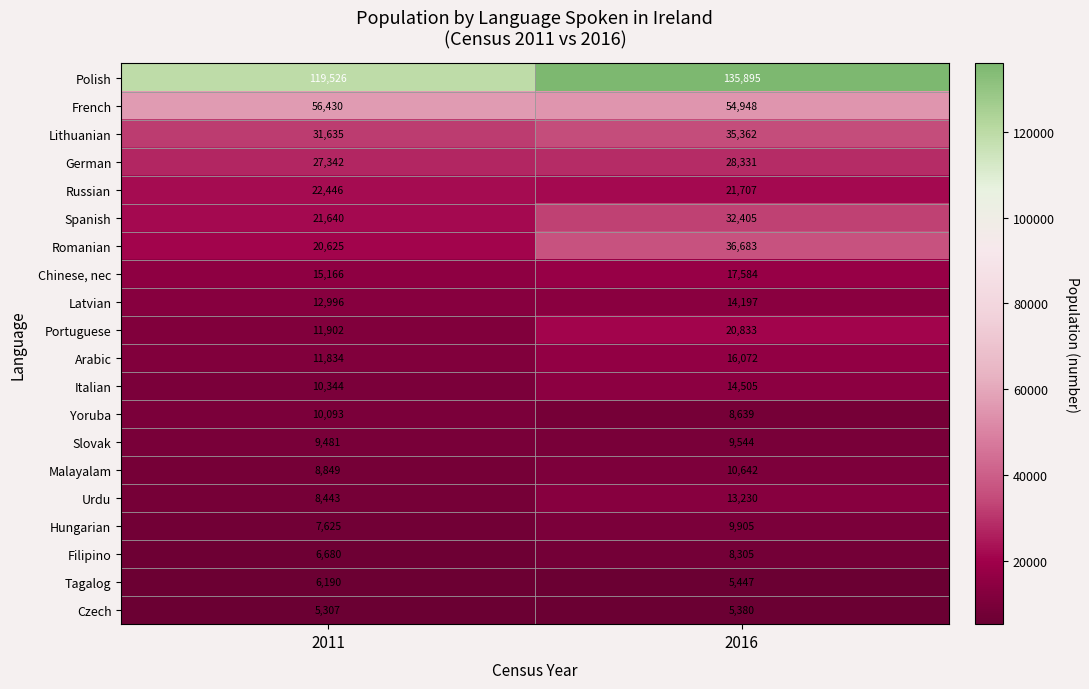

At which label is Czech closest to 5343?

2011